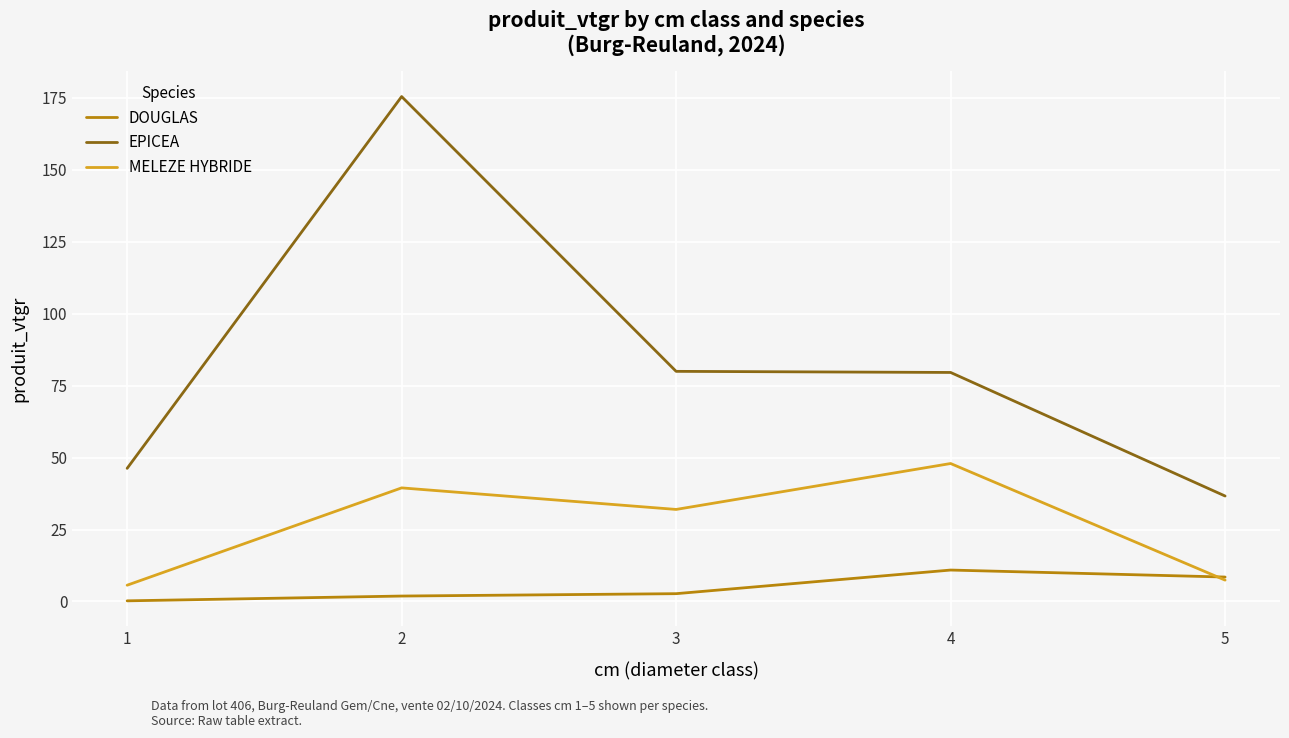

Which series has the largest total across all categories?

EPICEA